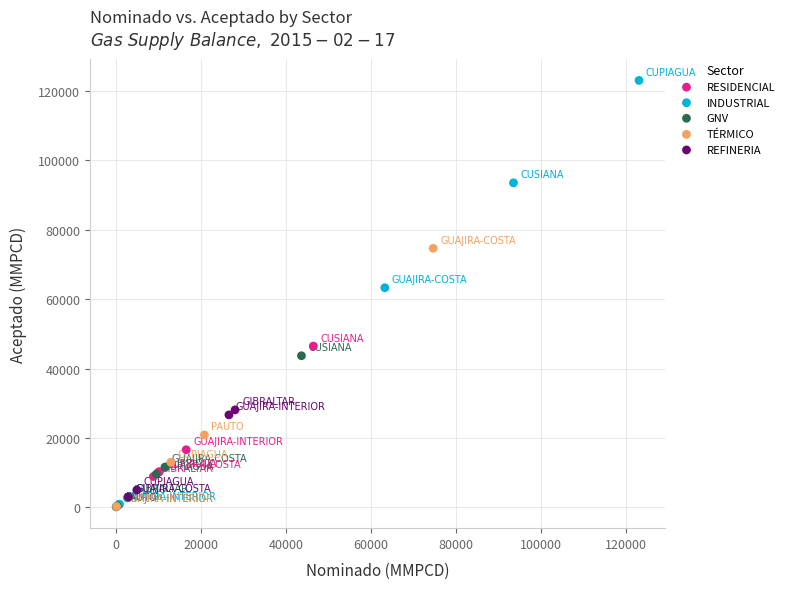

Which series contains the highest Y value?

INDUSTRIAL